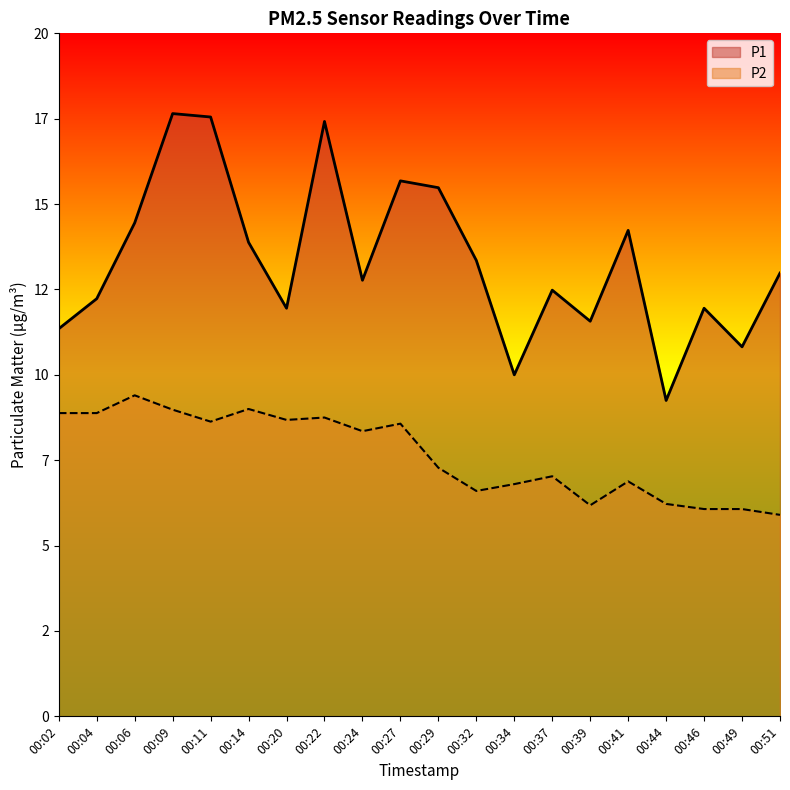

At 00:14, list the series in order from smallest to largest.

P2, P1